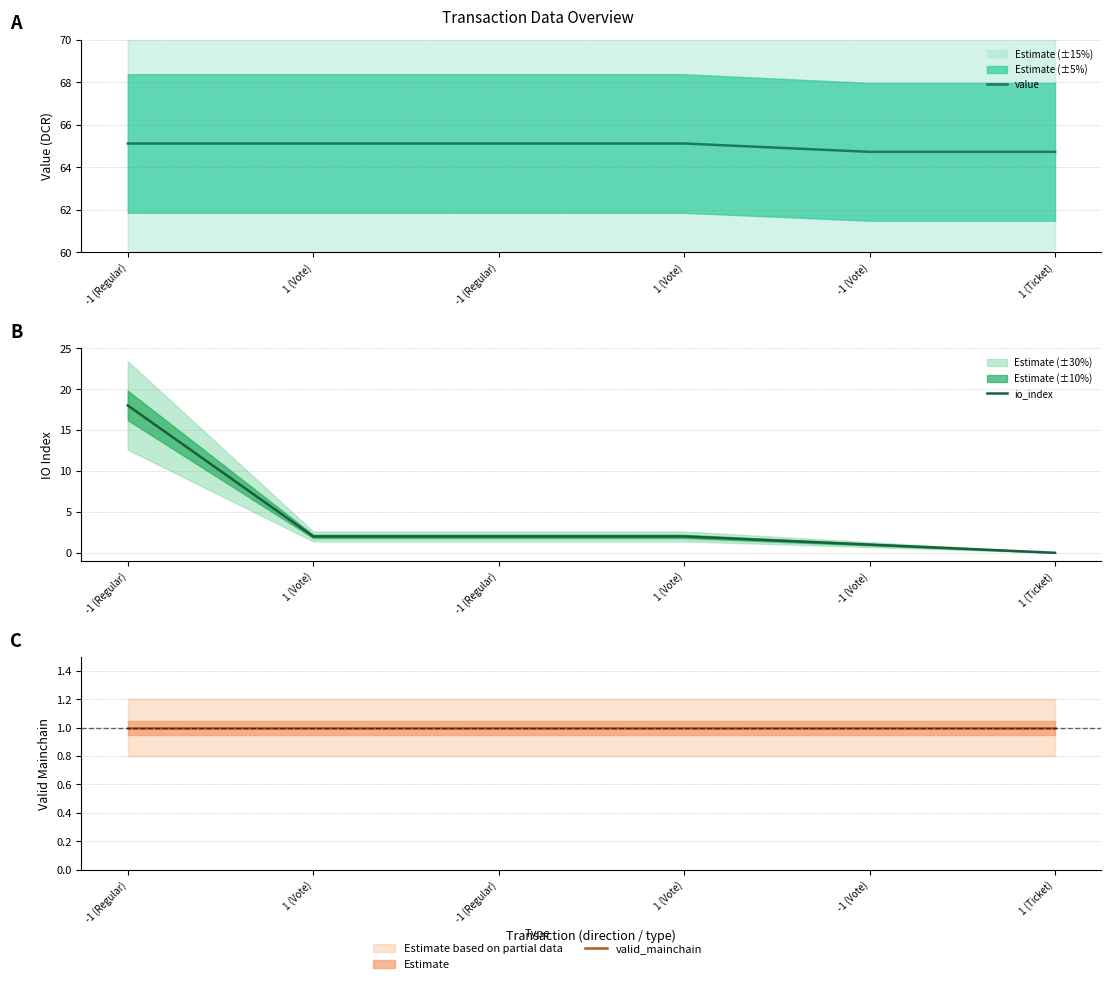

What is the approximate value of value at 1 (Vote)?

65.1